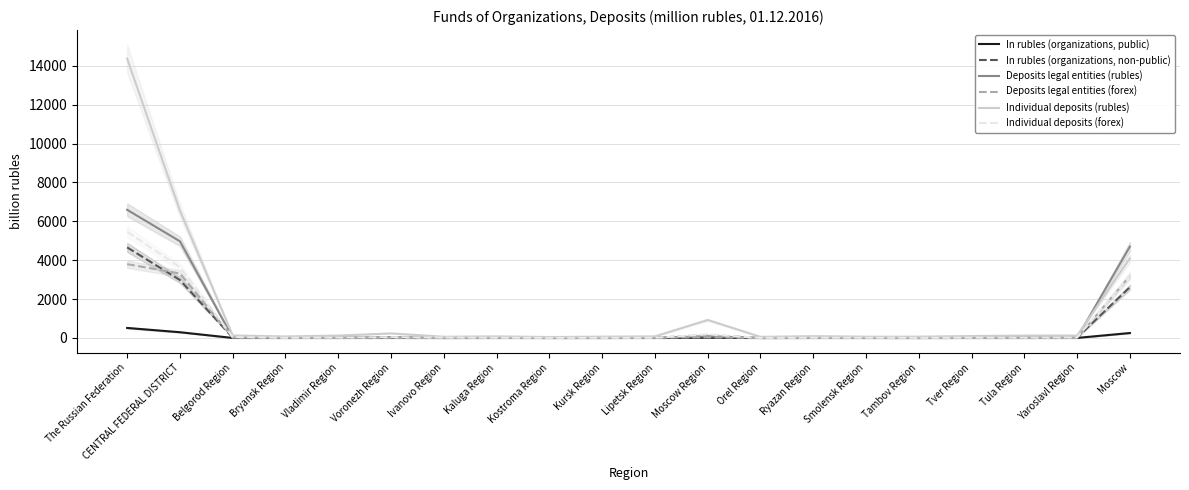

What is the highest value of the Individual deposits (rubles) series?

14365.8